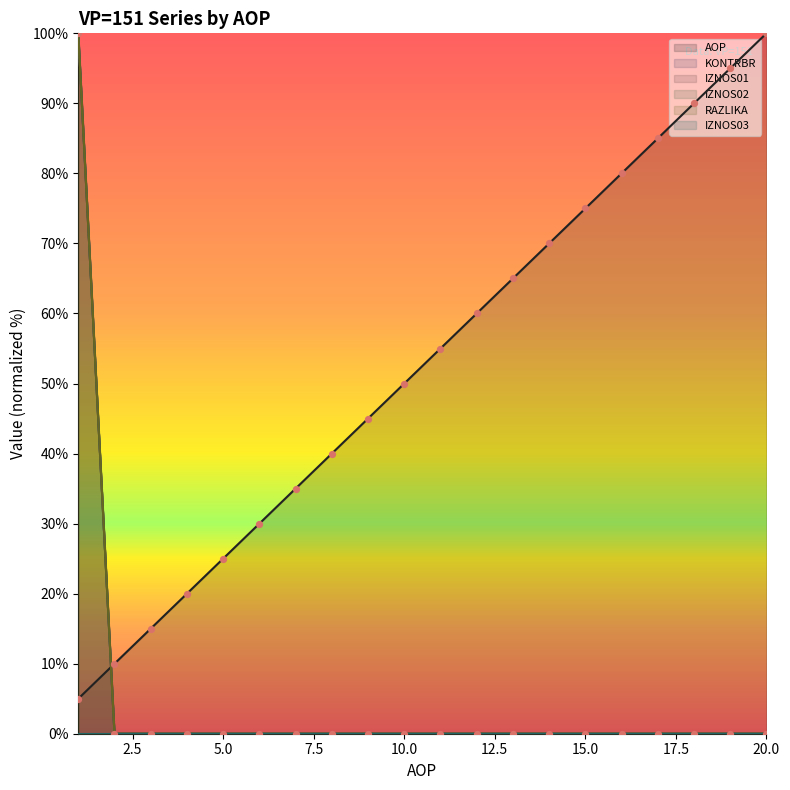

Which series reaches the minimum Y coordinate?

KONTRBR